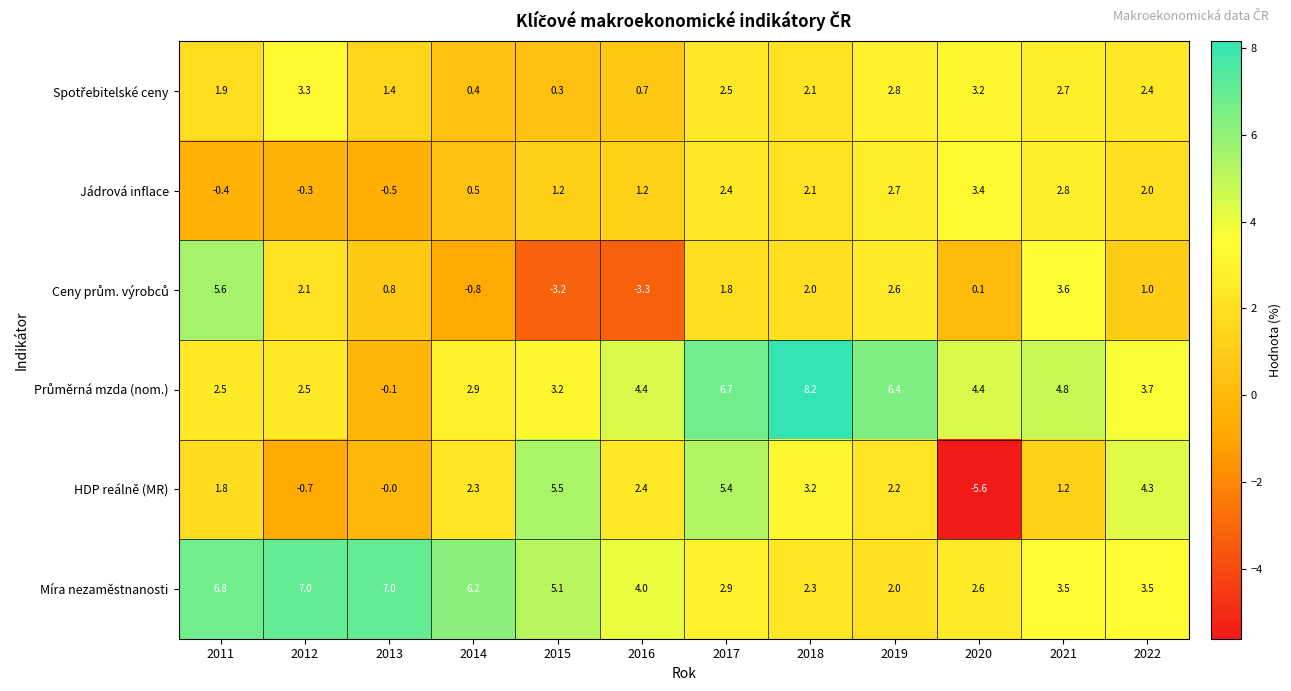

What is the average value of the Míra nezaměstnanosti series?

4.4